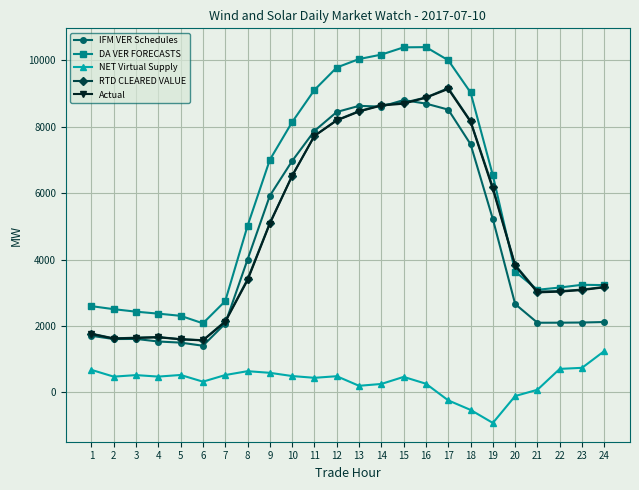

Is it true that NET Virtual Supply equals 740.4 at 23?

True